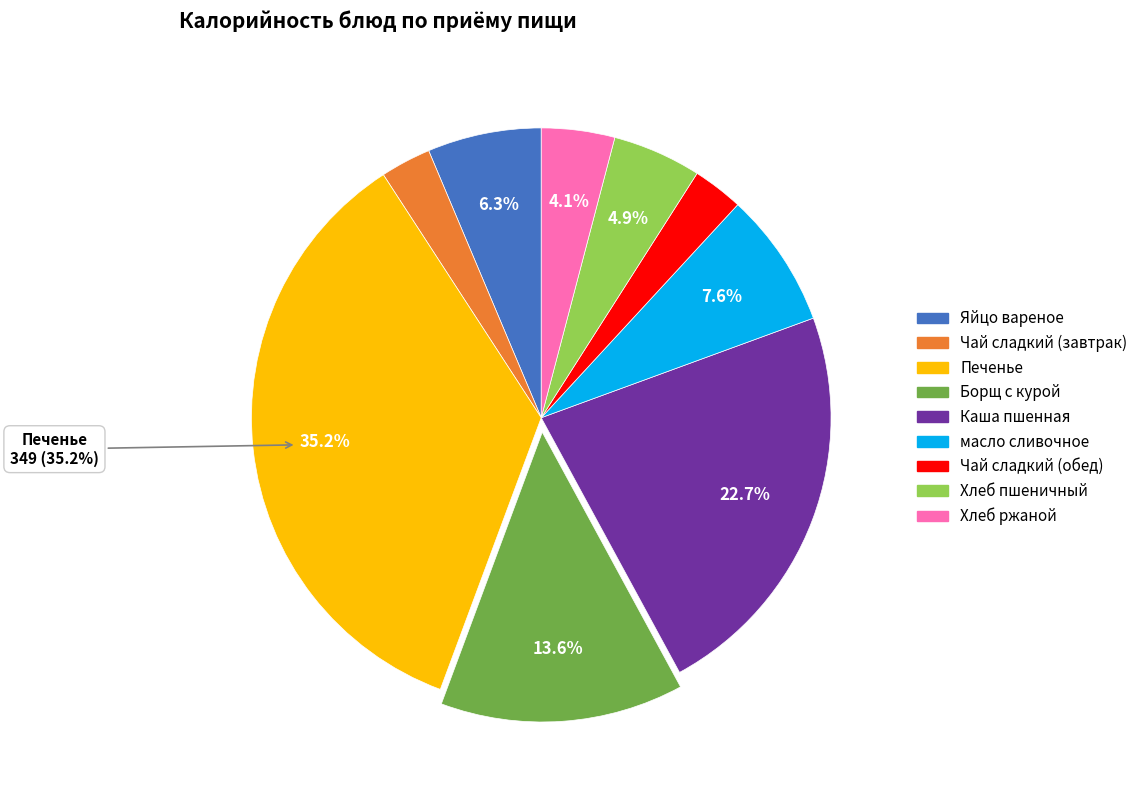

Between Хлеб ржаной and Чай сладкий (завтрак), which is larger?

Хлеб ржаной